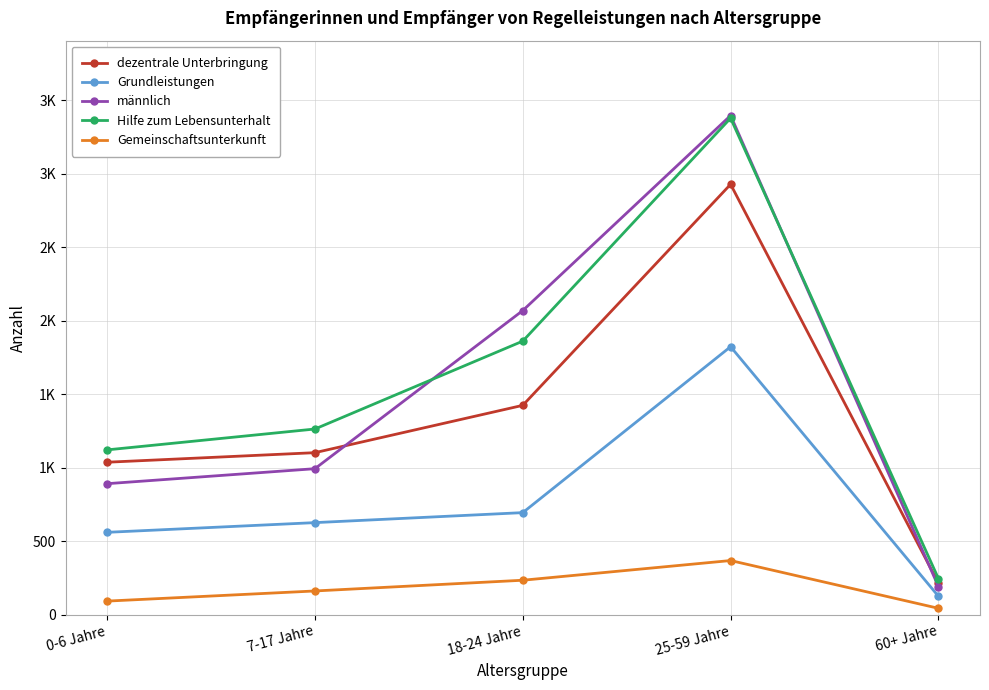

What is the highest value of the dezentrale Unterbringung series?

2928